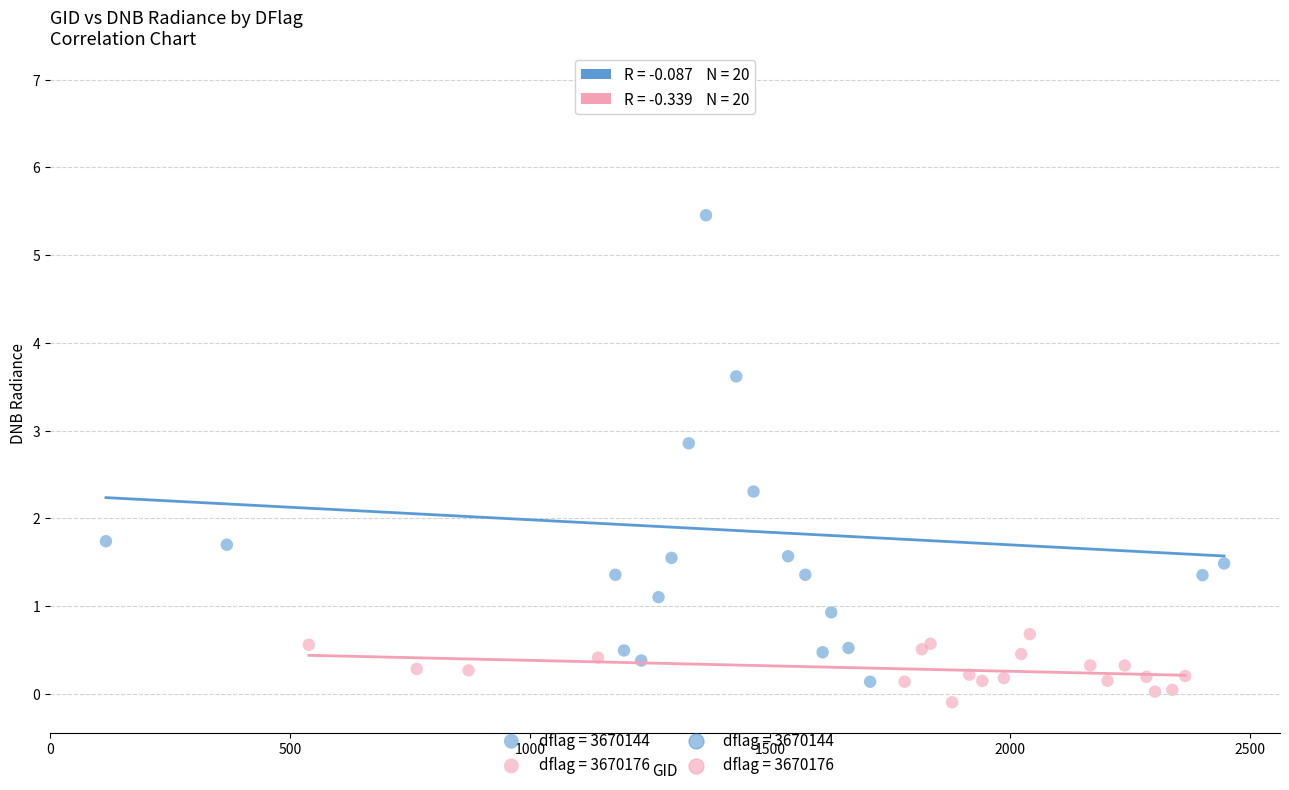

Which series contains the highest Y value?

dflag = 3670144